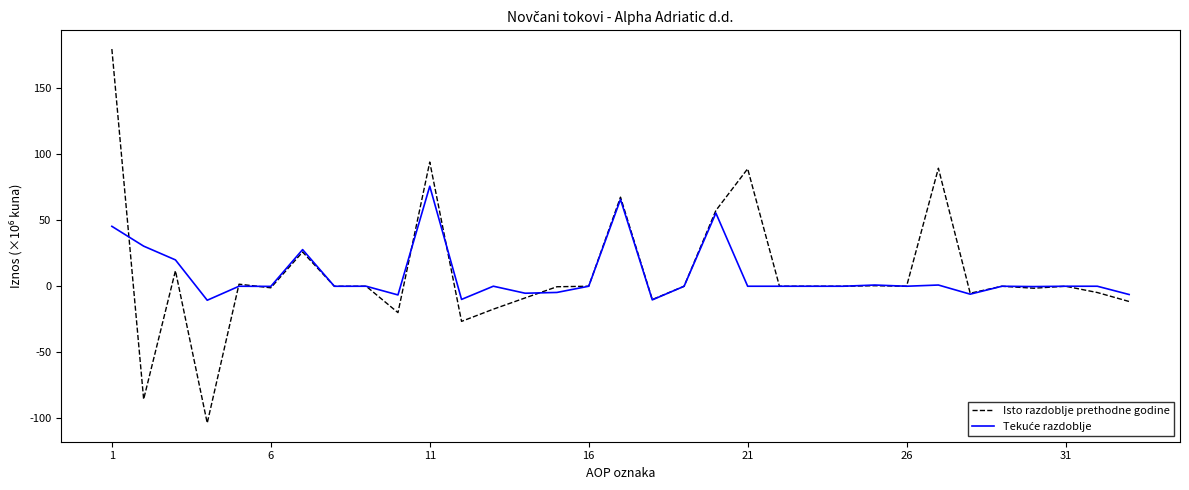

Is this an area chart (filled region under the line)?

No